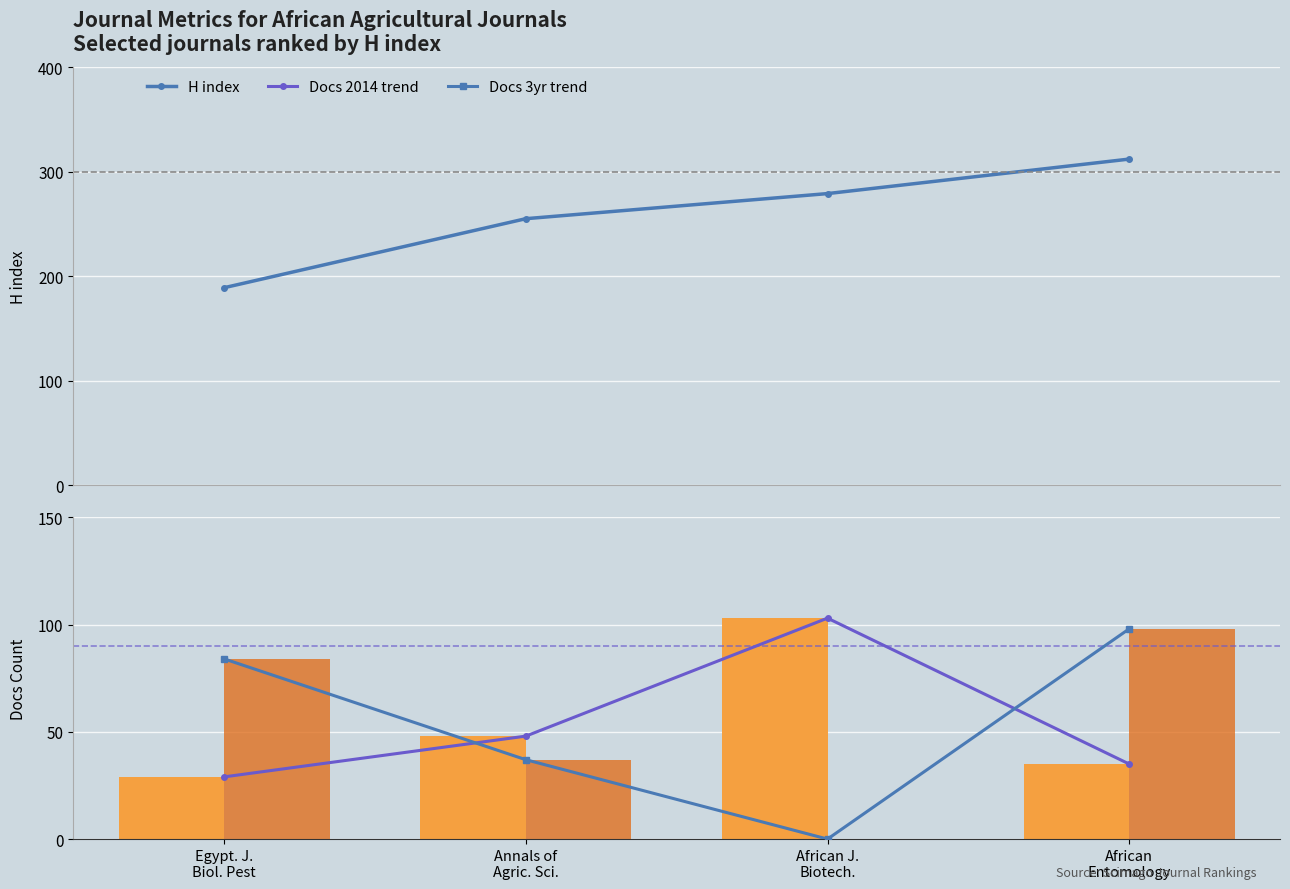

Rank the series at African J.
Biotech. from lowest to highest value.

Docs 3yr trend, Total Docs. (3years), Docs 2014 trend, Total Docs. (2014), H index